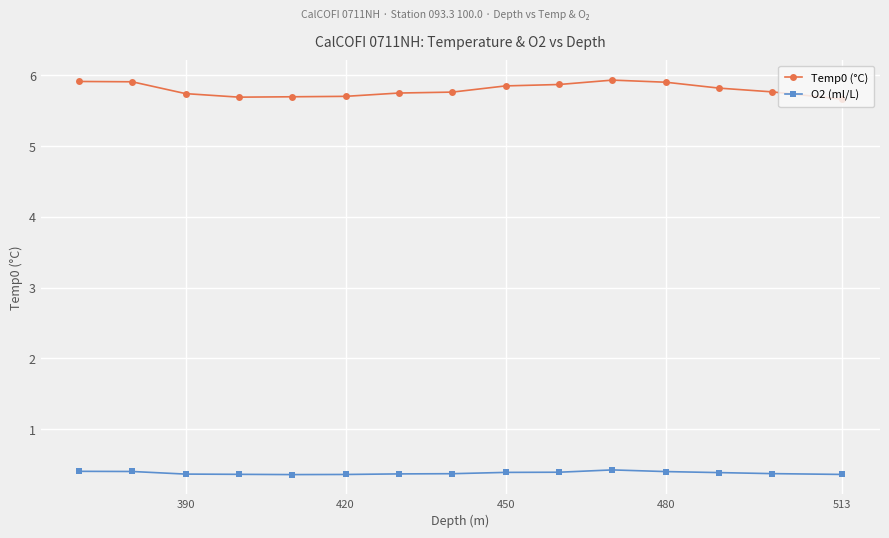

True or false: O2 (ml/L) has more than 0 points higher than both neighbors.

True